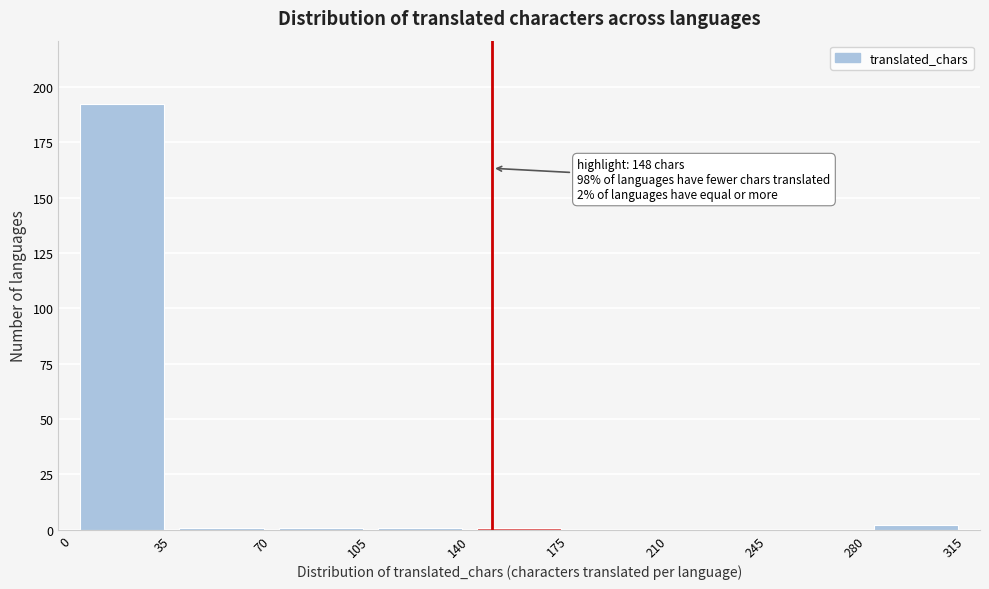

Over which range of the x-axis is the bar tallest?

0 to 35